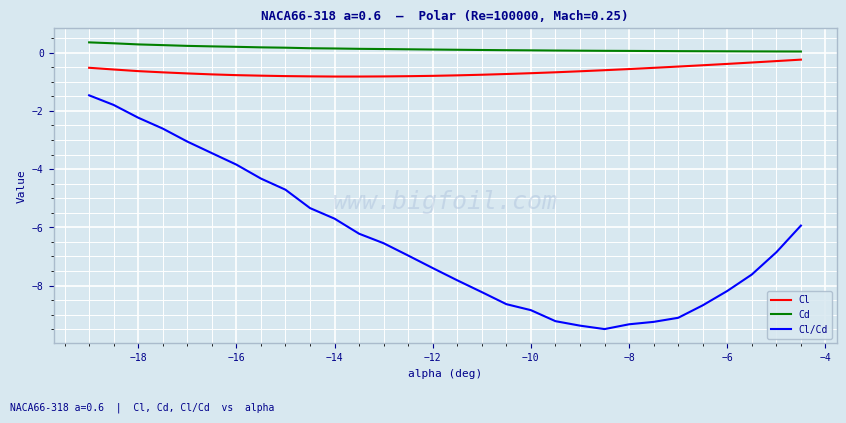

At how many categories does at least one series exceed -5?

30